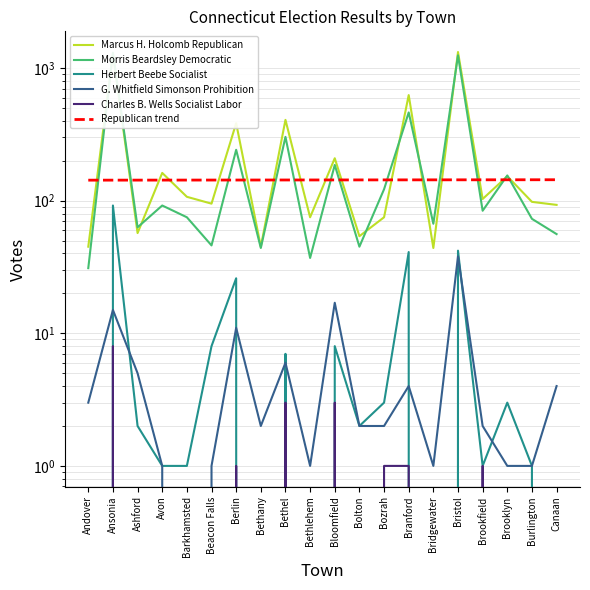

True or false: Morris Beardsley Democratic and Herbert Beebe Socialist cross at least once.

False